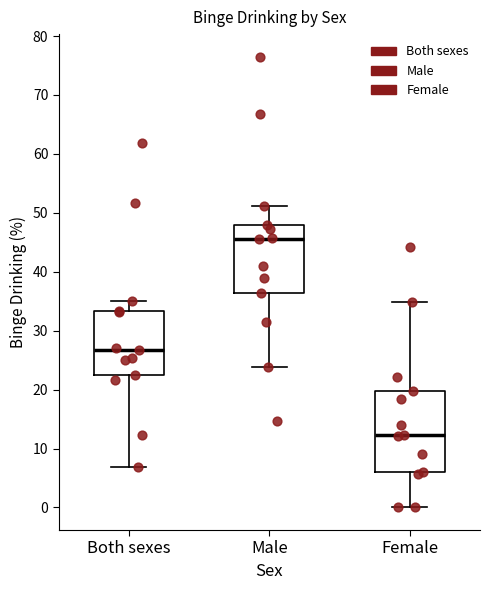

Where does the upper whisker of the box for Female end on the y-axis? The values are not printed on the chart, so give them approximately, as read against the axis.

35